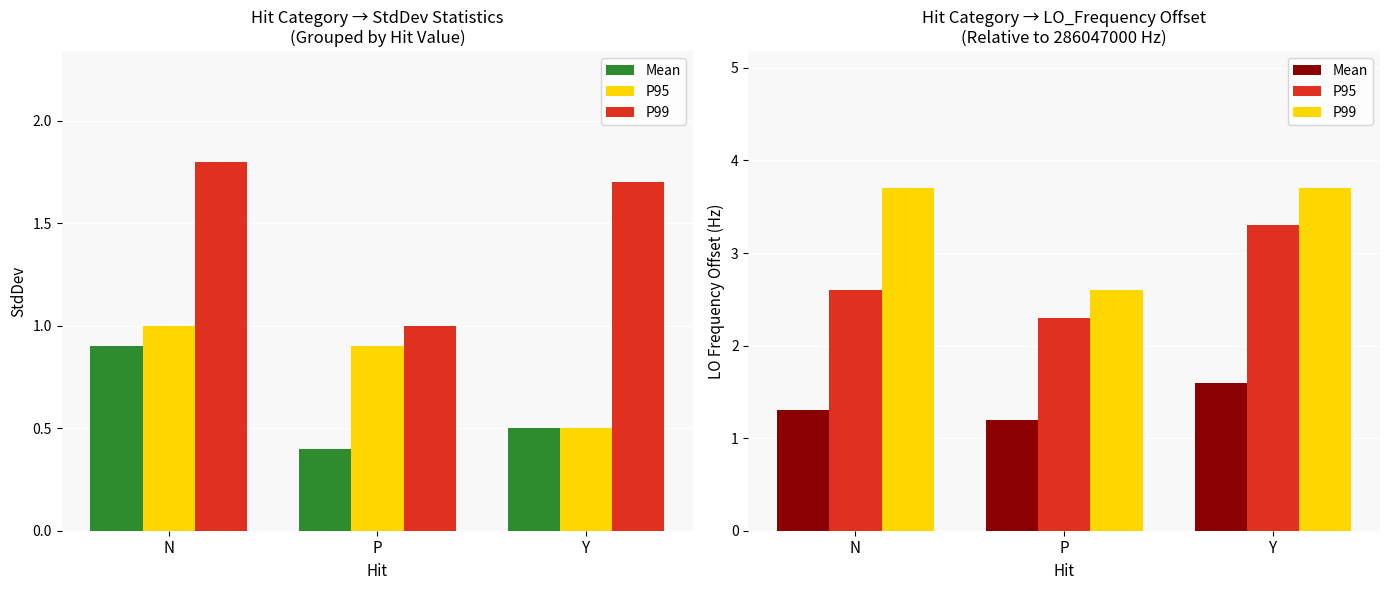

What position from the right is P?

2